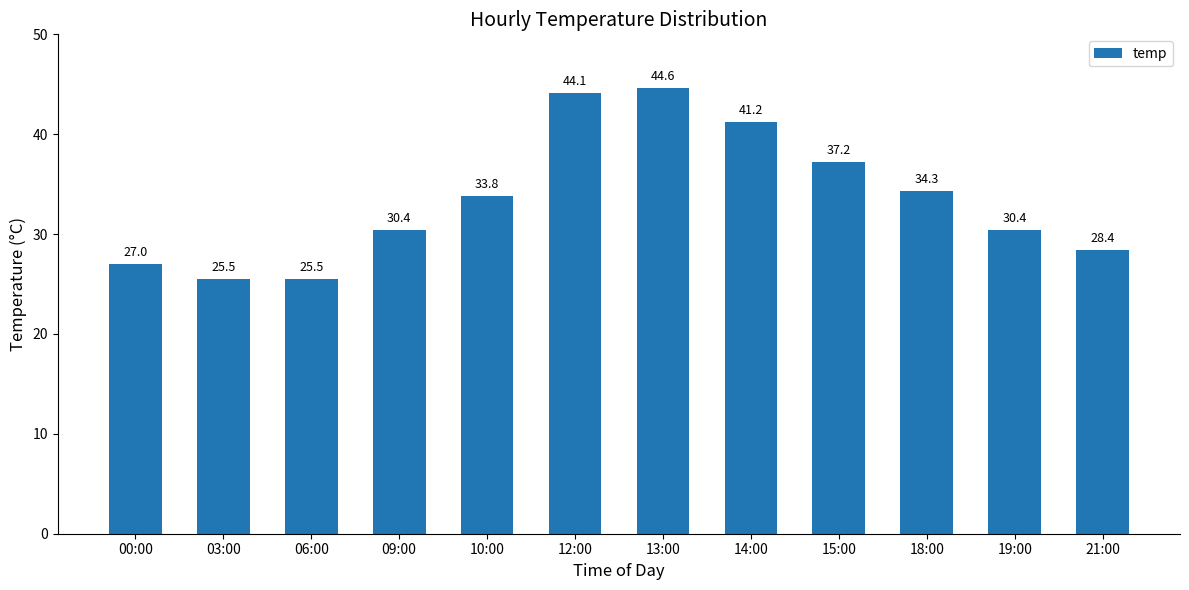

What is the ratio of the value at 06:00 to the value at 14:00?

0.6